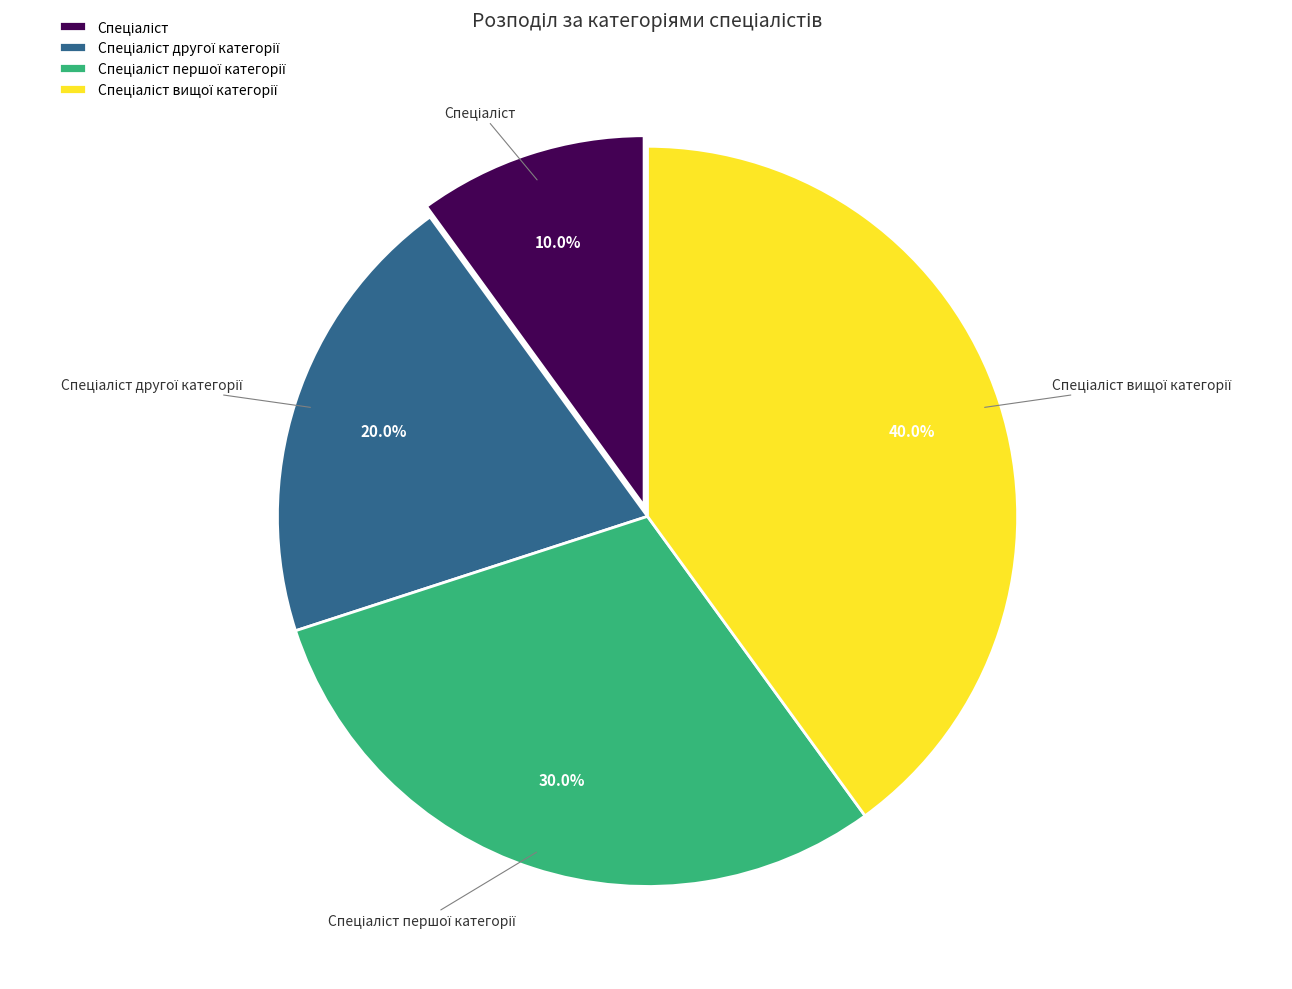

Does any single category account for the majority?

No